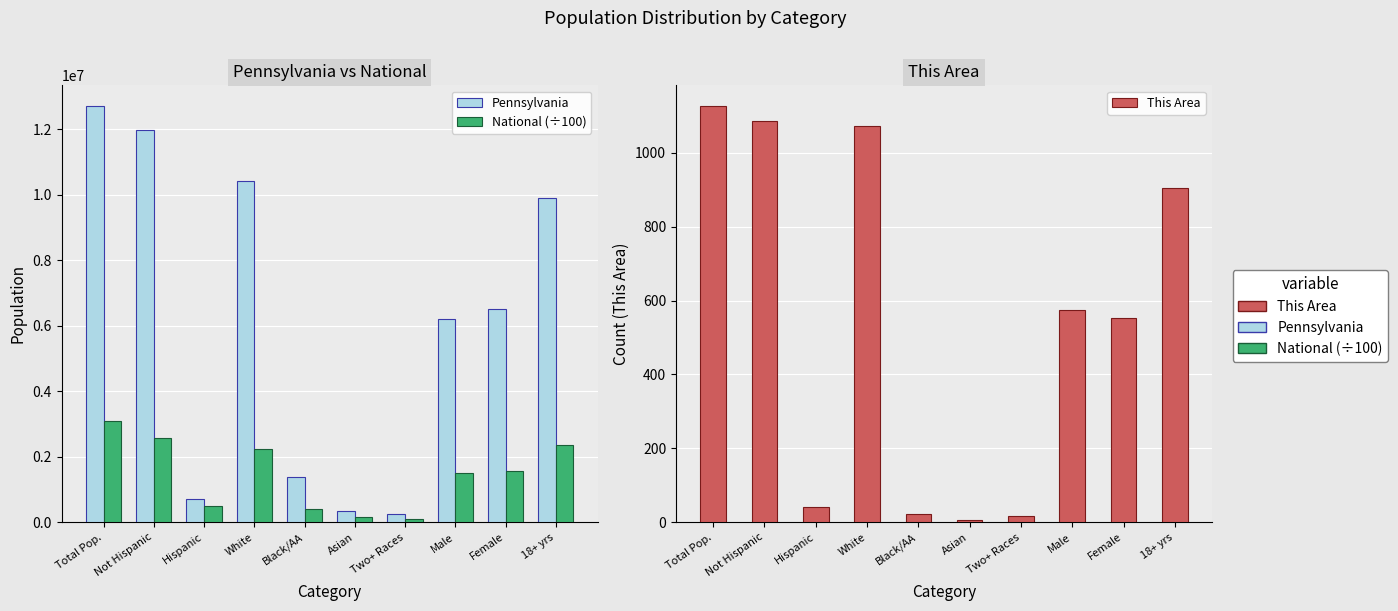

What is the total value across all series at Asian?

495837.5